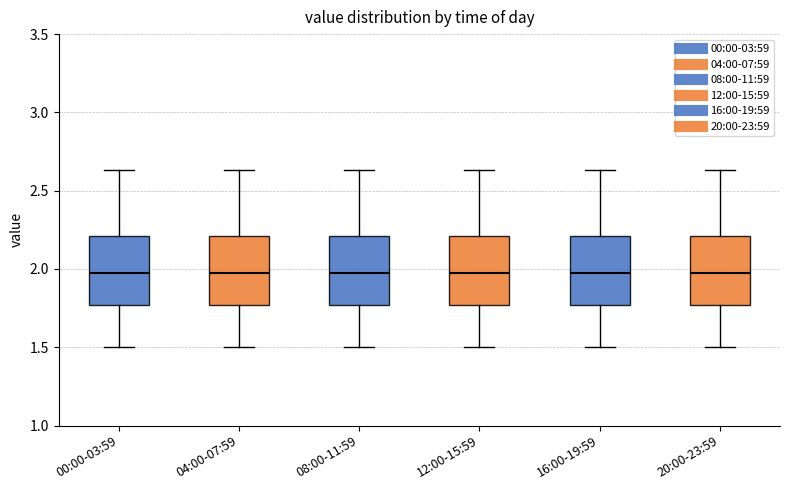

Reading left to right, read every box against the y-axis: the position of its median line, the range the box covers, and the ends of its whiskers. The values are not printed on the chart, so give them approximately, as read against the axis.

00:00-03:59: median 2.00, box 1.75 to 2.20, whiskers 1.50 to 2.65
04:00-07:59: median 2.00, box 1.75 to 2.20, whiskers 1.50 to 2.65
08:00-11:59: median 2.00, box 1.75 to 2.20, whiskers 1.50 to 2.65
12:00-15:59: median 2.00, box 1.75 to 2.20, whiskers 1.50 to 2.65
16:00-19:59: median 2.00, box 1.75 to 2.20, whiskers 1.50 to 2.65
20:00-23:59: median 2.00, box 1.75 to 2.20, whiskers 1.50 to 2.65